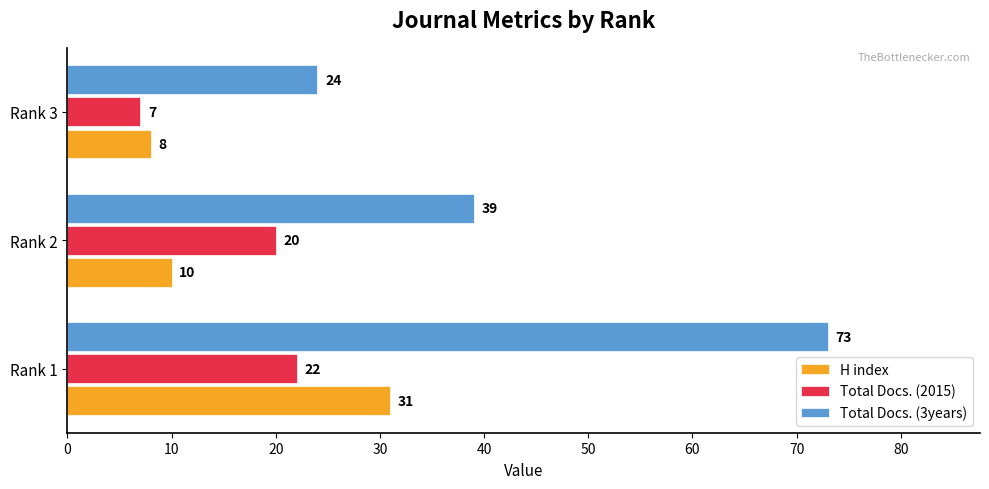

The value of H index at Rank 1 is 31. True or false?

True